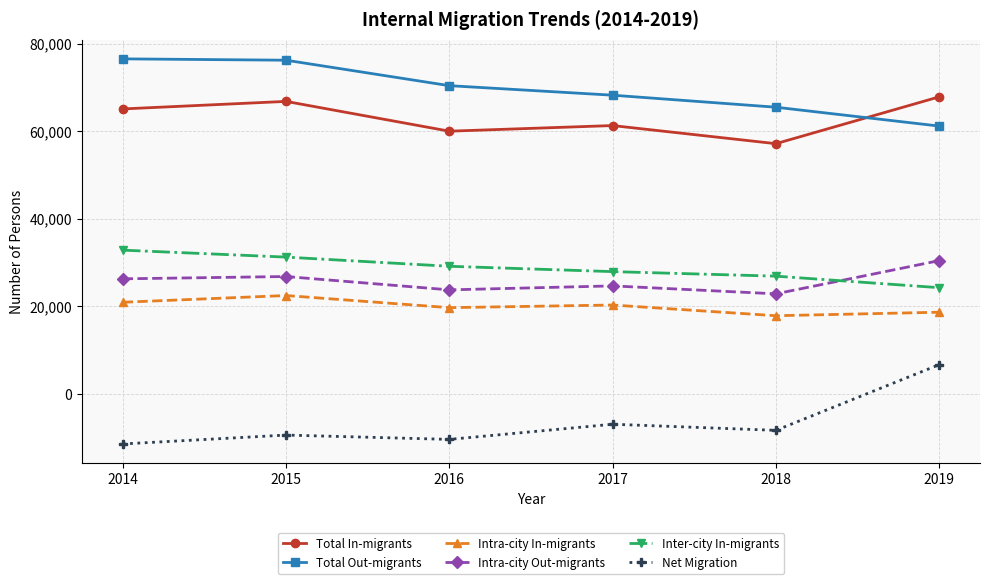

True or false: Total Out-migrants and Inter-city In-migrants cross at least once.

False